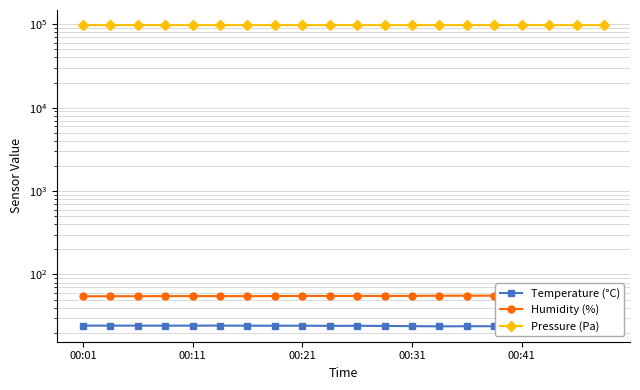

What are all the series names shown in the legend?

Temperature (°C), Humidity (%), Pressure (Pa)